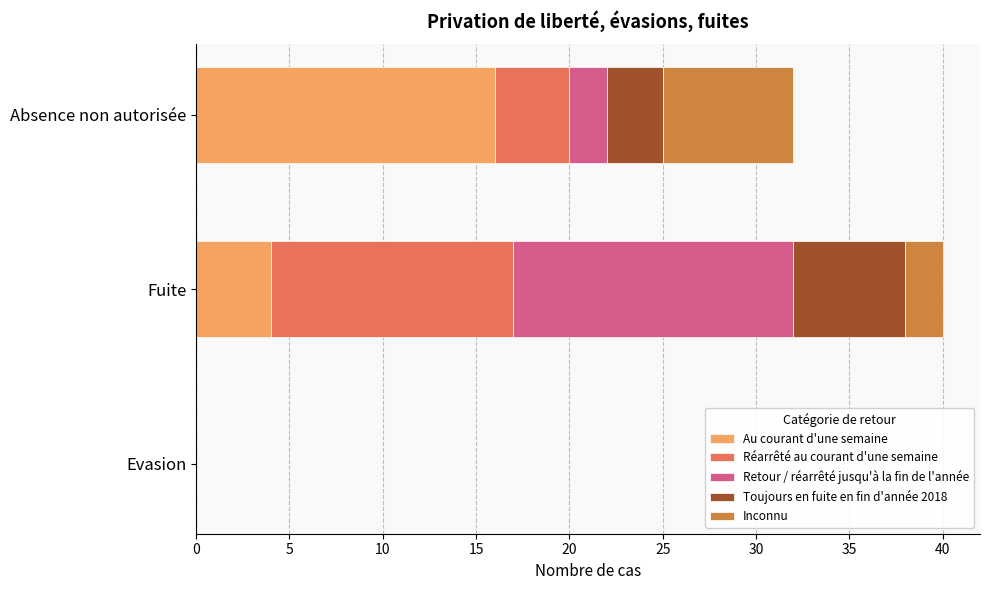

Is it true that Au courant d'une semaine equals 1 at Fuite?

False